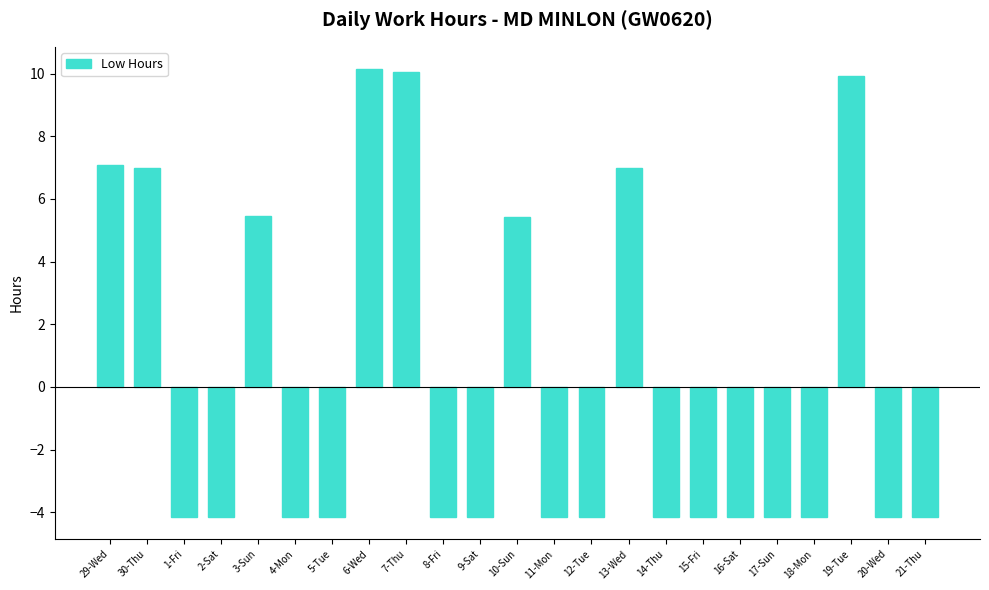

What is the ratio of the value at 13-Wed to the value at 30-Thu?

1.0